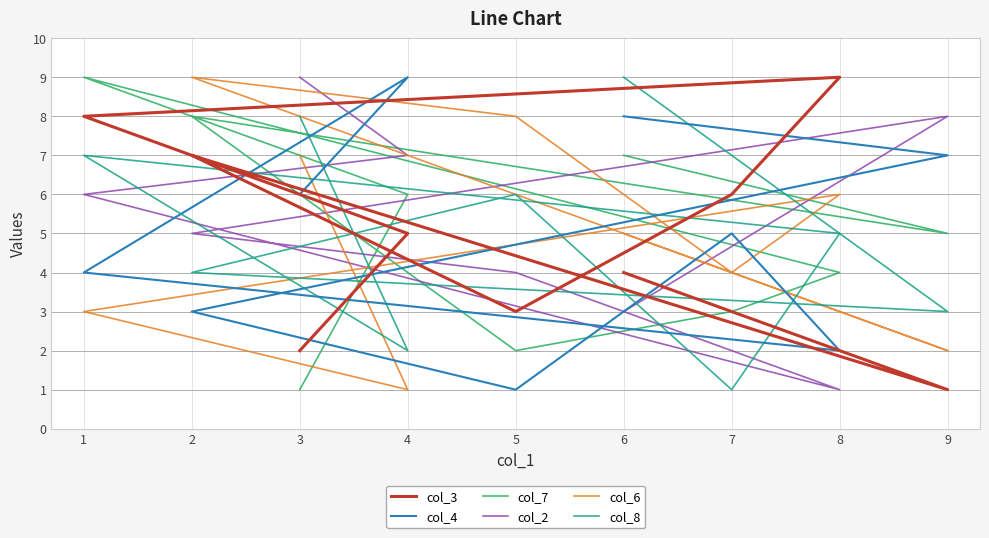

In col_3, how many points are lower than both neighbors (excluding endpoints)?

2